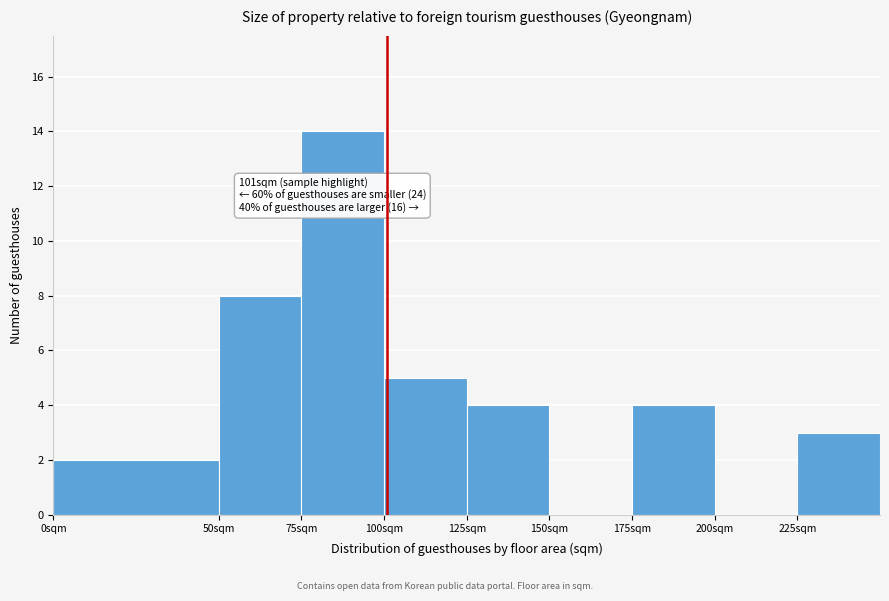

Which range on the x-axis has the tallest bar?

75 to 100